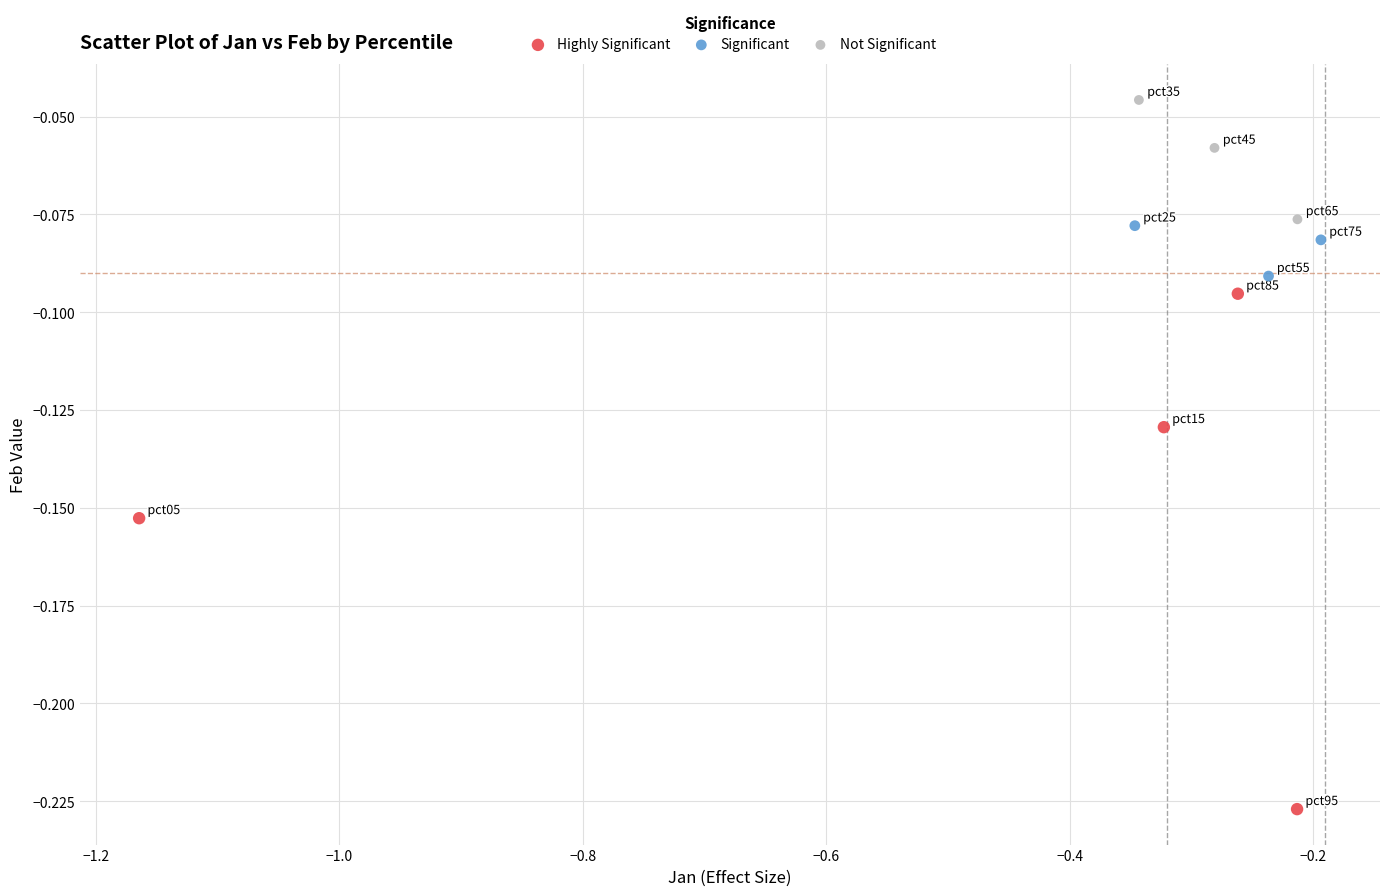

What are all the series names shown in the legend?

Highly Significant, Significant, Not Significant